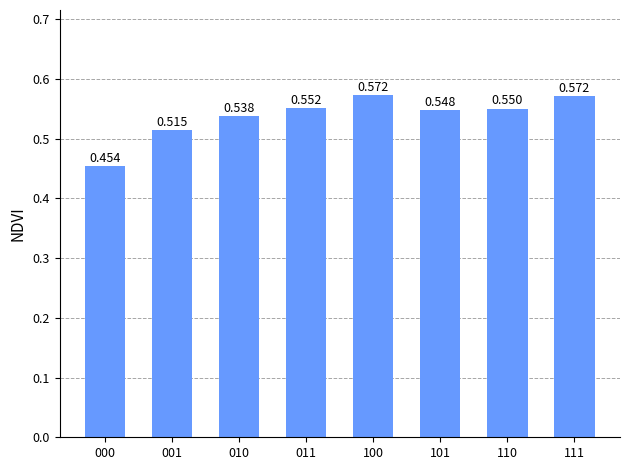

Does the chart contain any negative values?

No